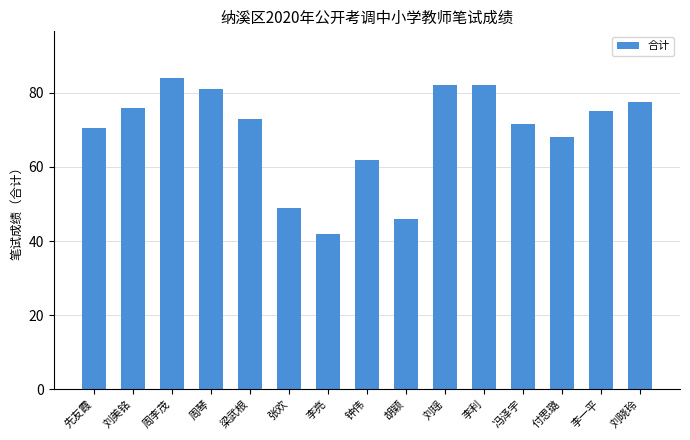

How many values are below 73?

7